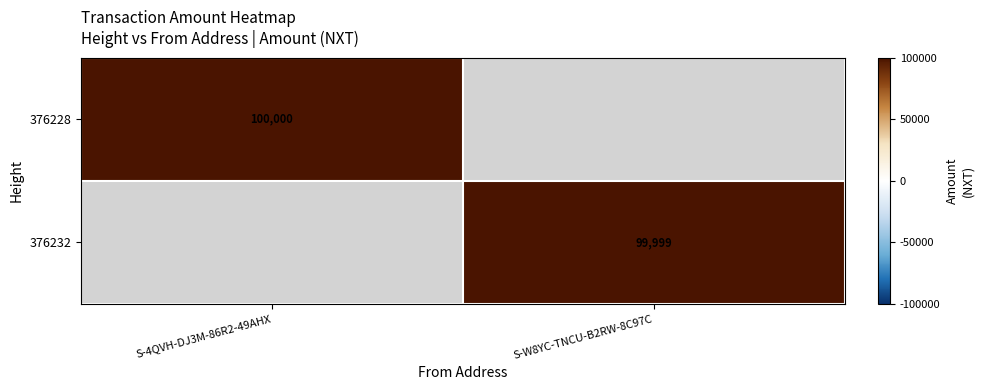

The value of 376228 at S-4QVH-DJ3M-86R2-49AHX is 100000. True or false?

True